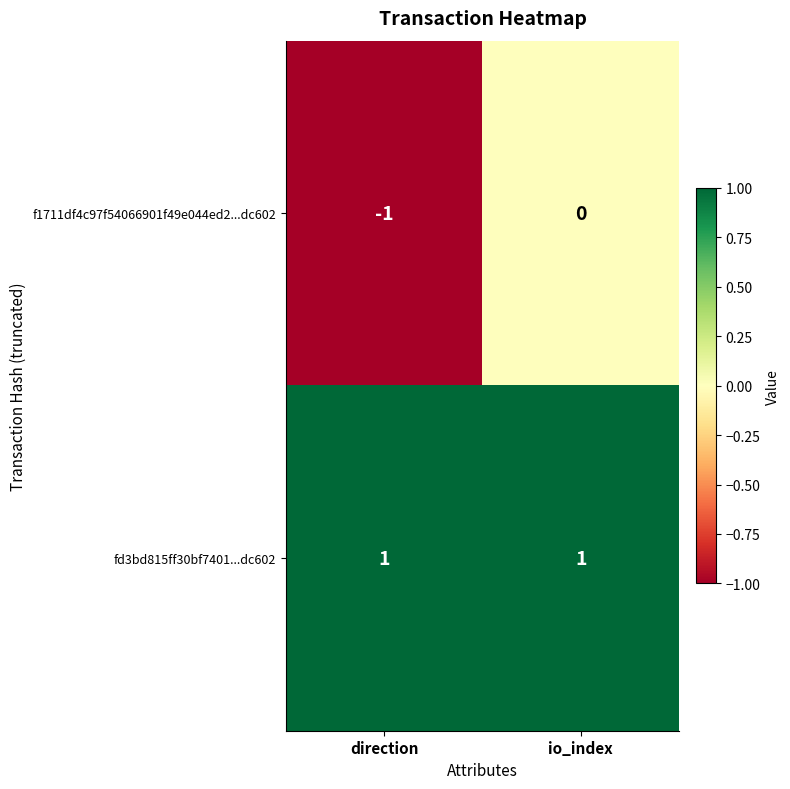

What is the difference between the highest and lowest values at direction?

2